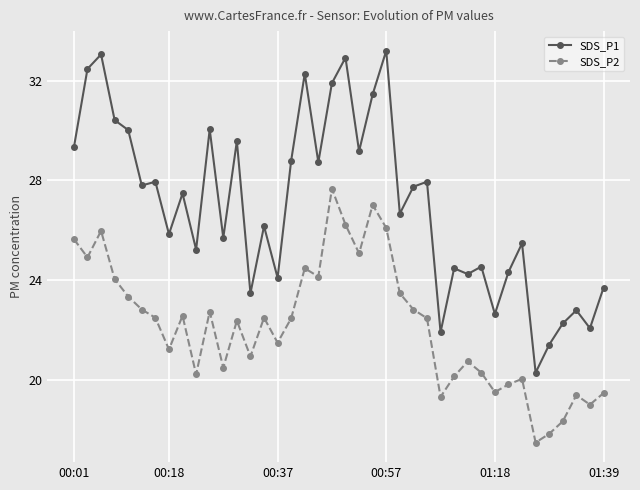

What is the value of the SDS_P1 point at the 5th from the left?

30.0